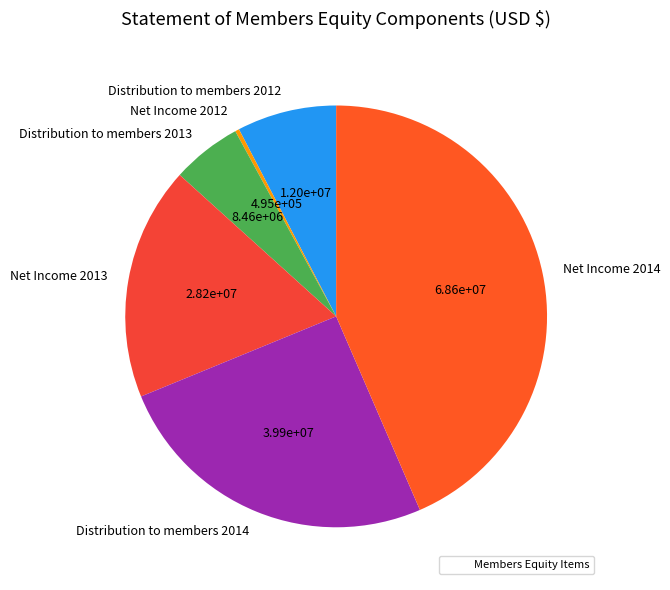

How many slices are in this pie chart?

6